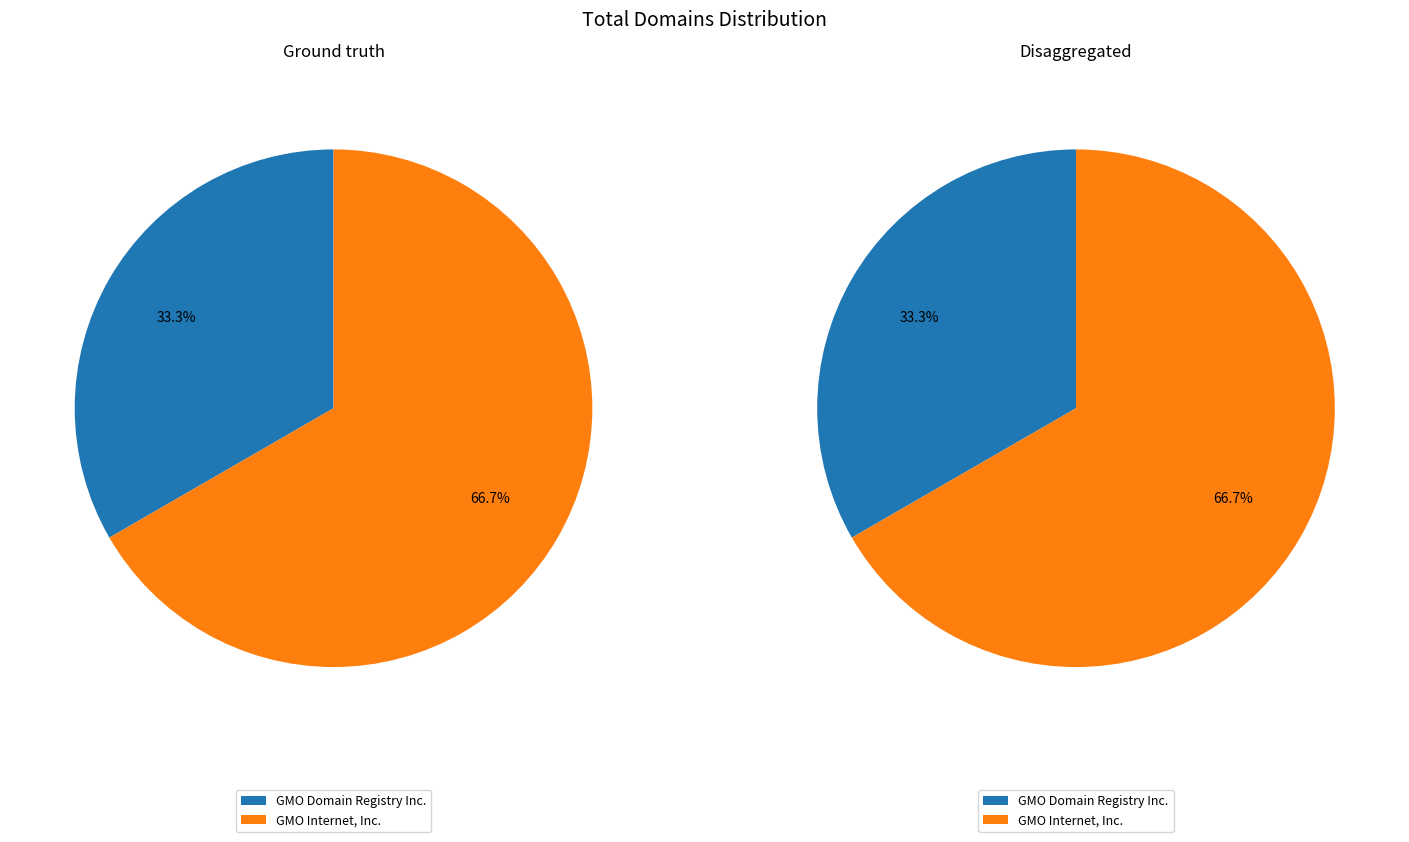

Does any single category account for the majority?

Yes